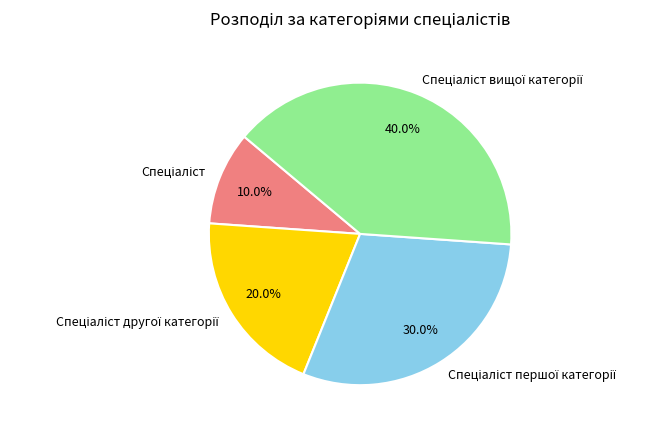

How many segments does this pie chart have?

4